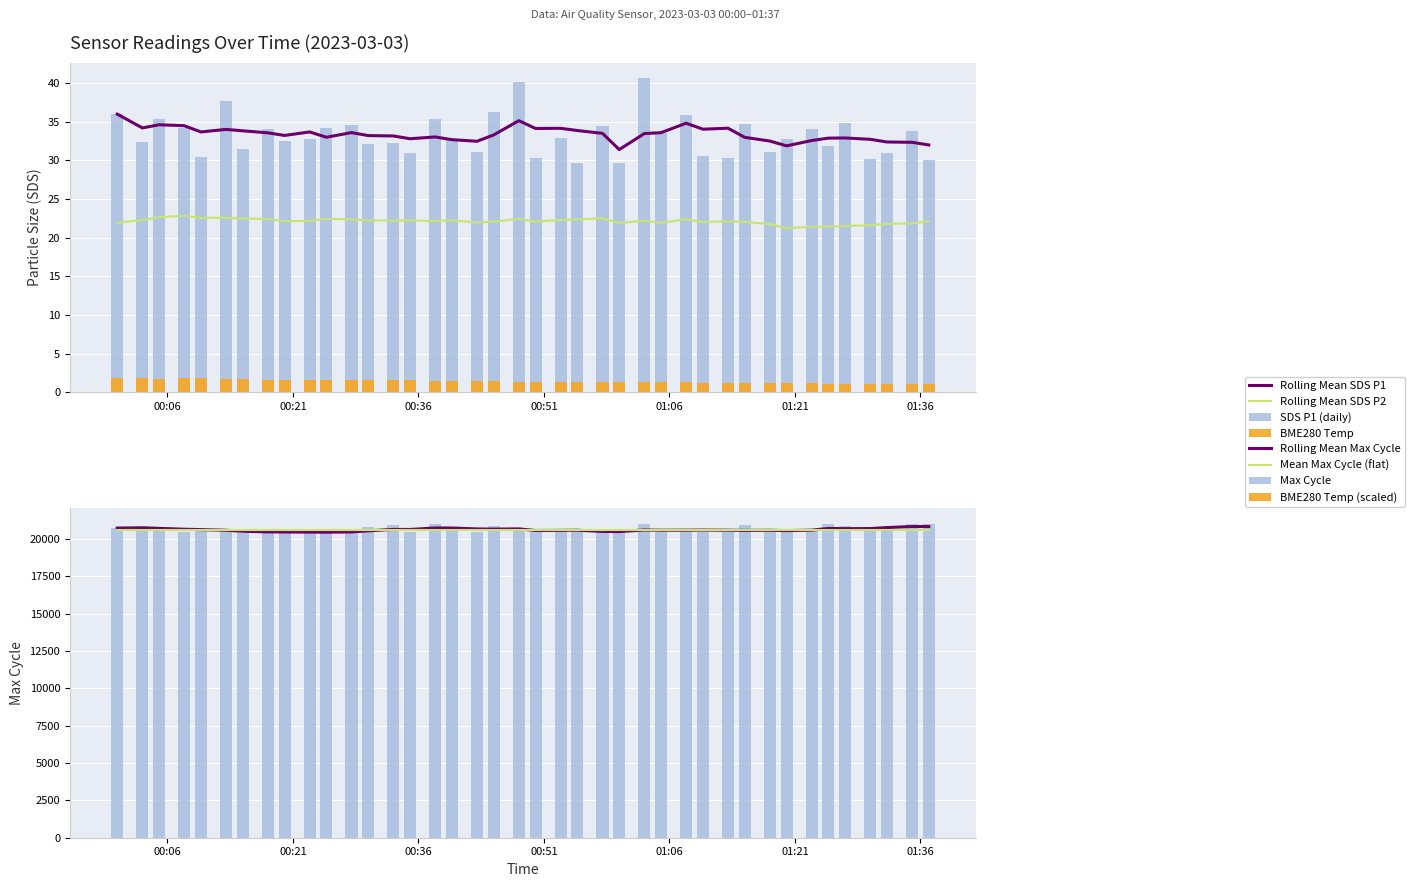

What is the value of the Max_cycle bar at the 28th from the left?

20571.0